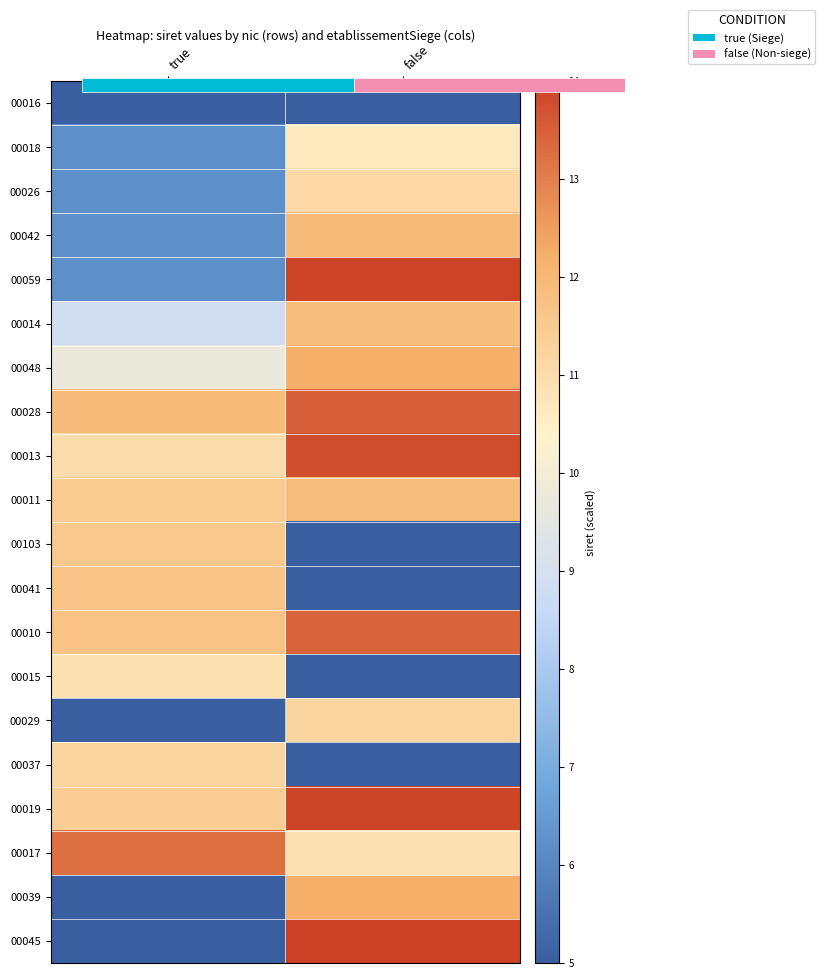

True or false: 00041 has a value of 20.4 at true.

False